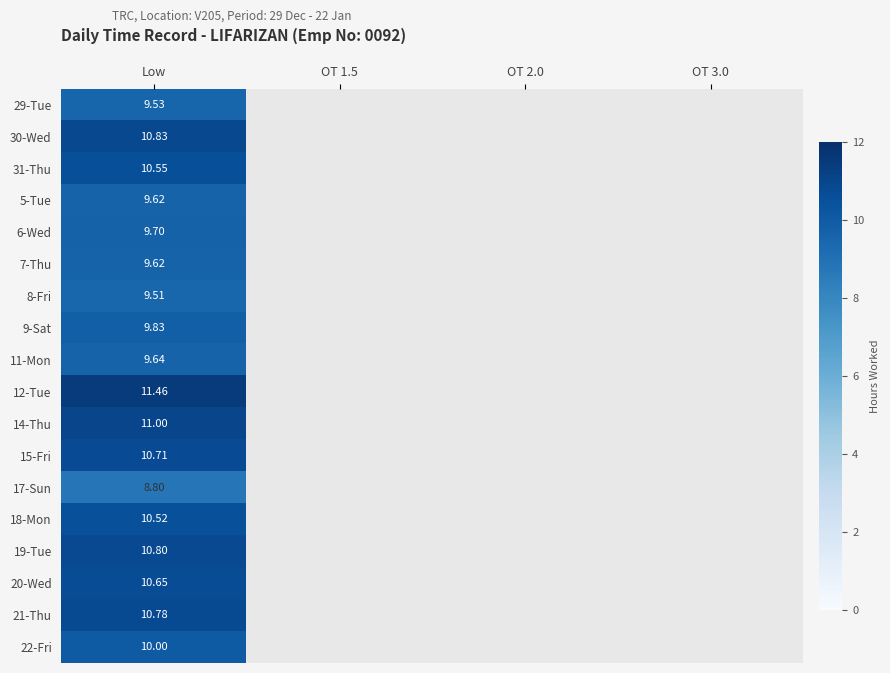

List the labels in order of 8-Fri value, largest first.

Low, OT 1.5, OT 2.0, OT 3.0